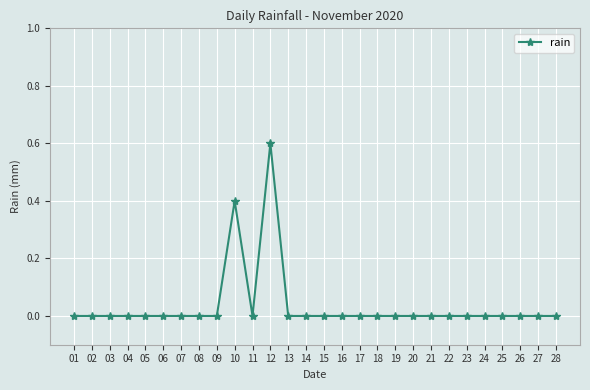

Reading right to left, list all the values displayed in this chart.

0.0	0.0	0.0	0.0	0.0	0.0	0.0	0.0	0.0	0.0	0.0	0.0	0.0	0.0	0.0	0.0	0.6	0.0	0.4	0.0	0.0	0.0	0.0	0.0	0.0	0.0	0.0	0.0